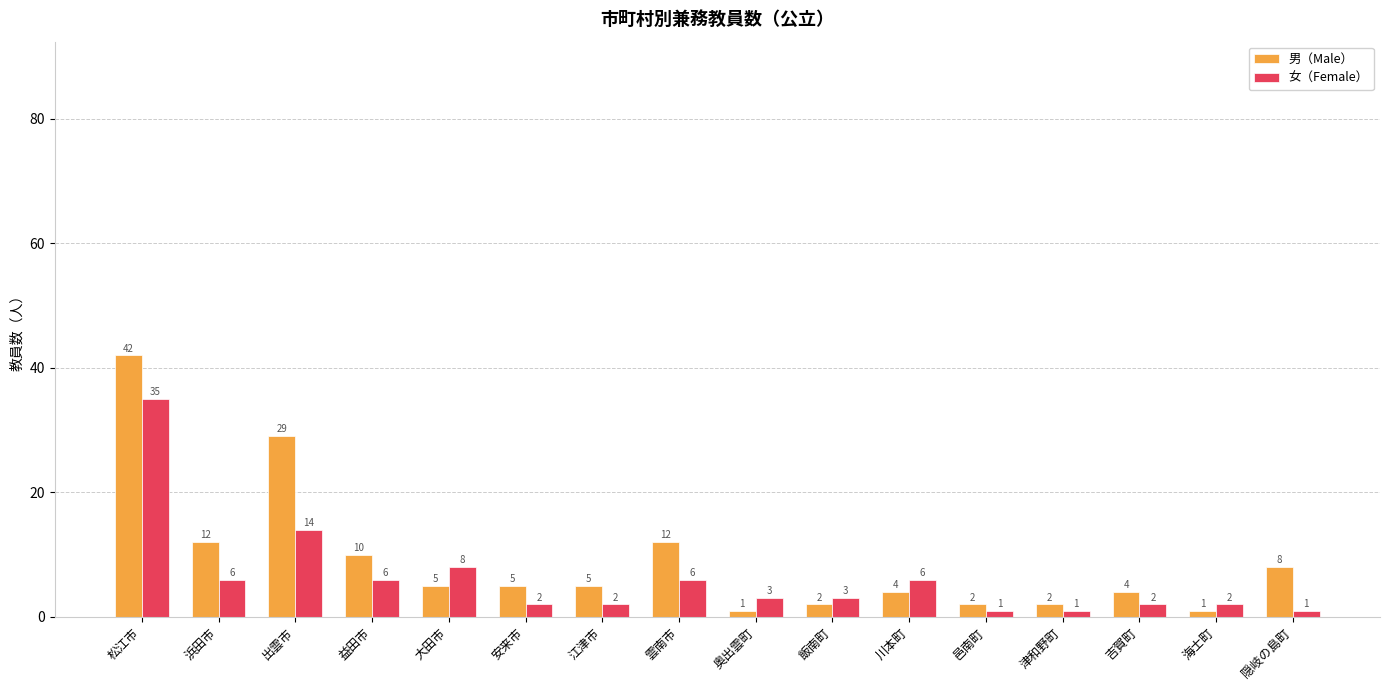

Where is 女（Female） nearest to the value 18?

出雲市